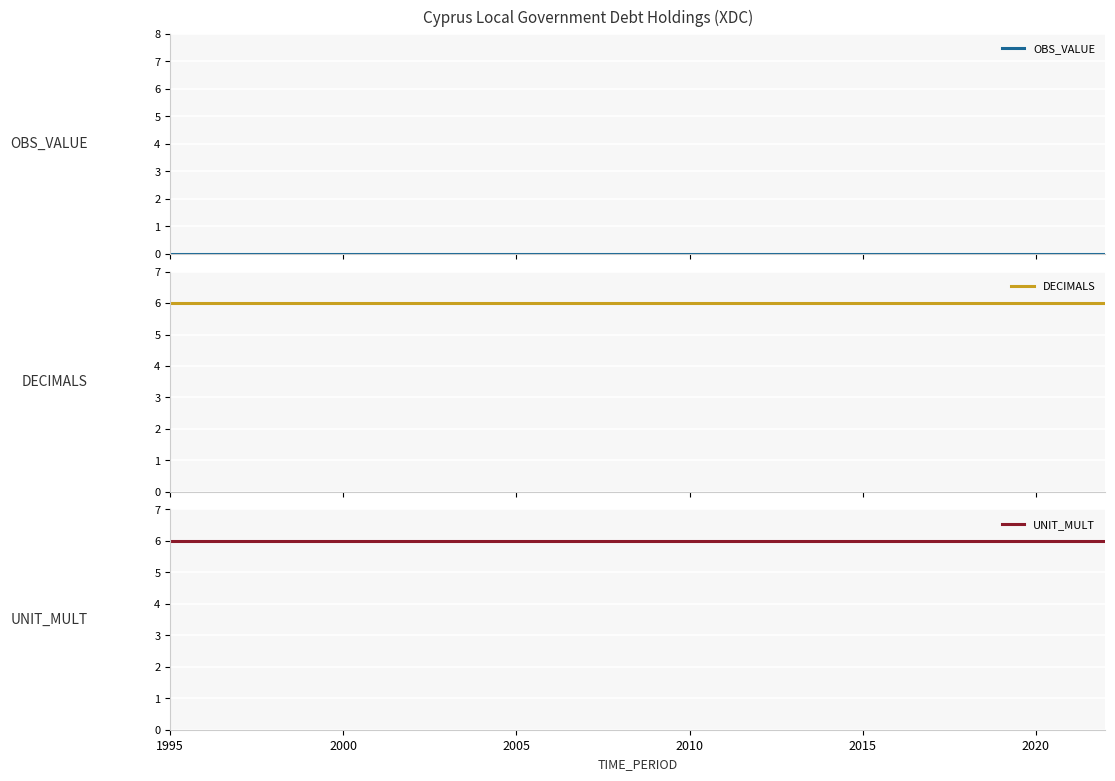

True or false: UNIT_MULT has more than 1 points higher than both neighbors.

False